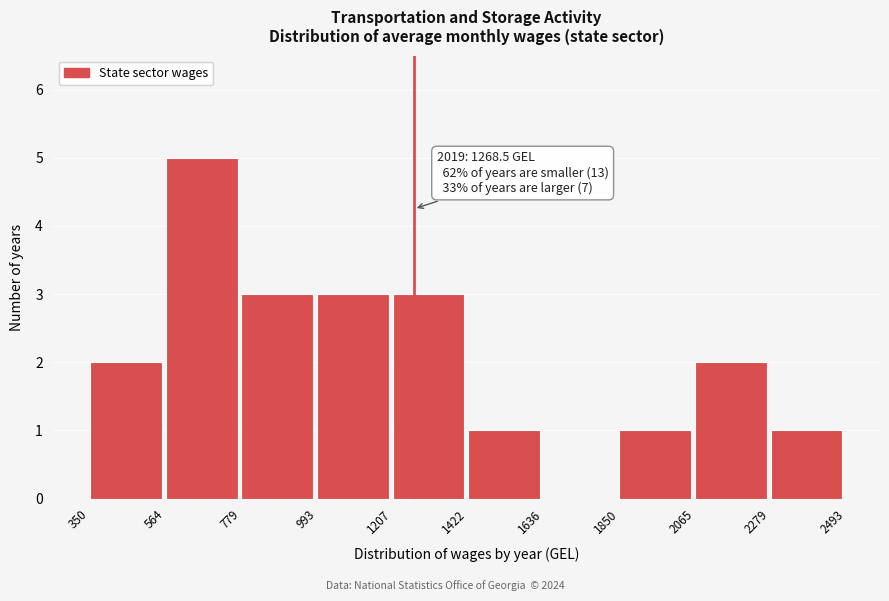

Which range on the x-axis has the tallest bar?

564 to 779